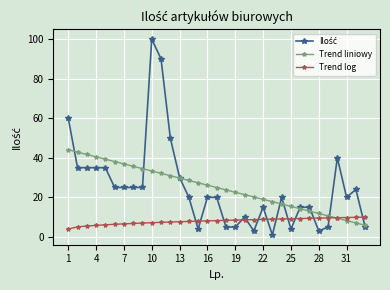

What is the maximum value for Trend log?

10.0